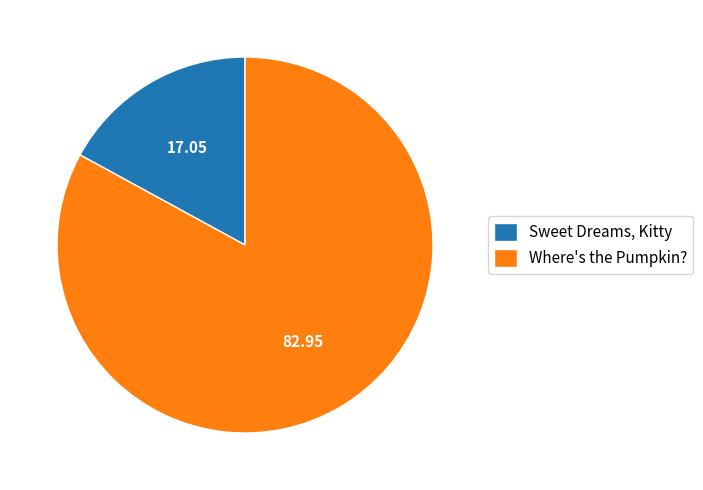

Do Sweet Dreams, Kitty and Where's the Pumpkin? together represent more than half of the pie?

Yes